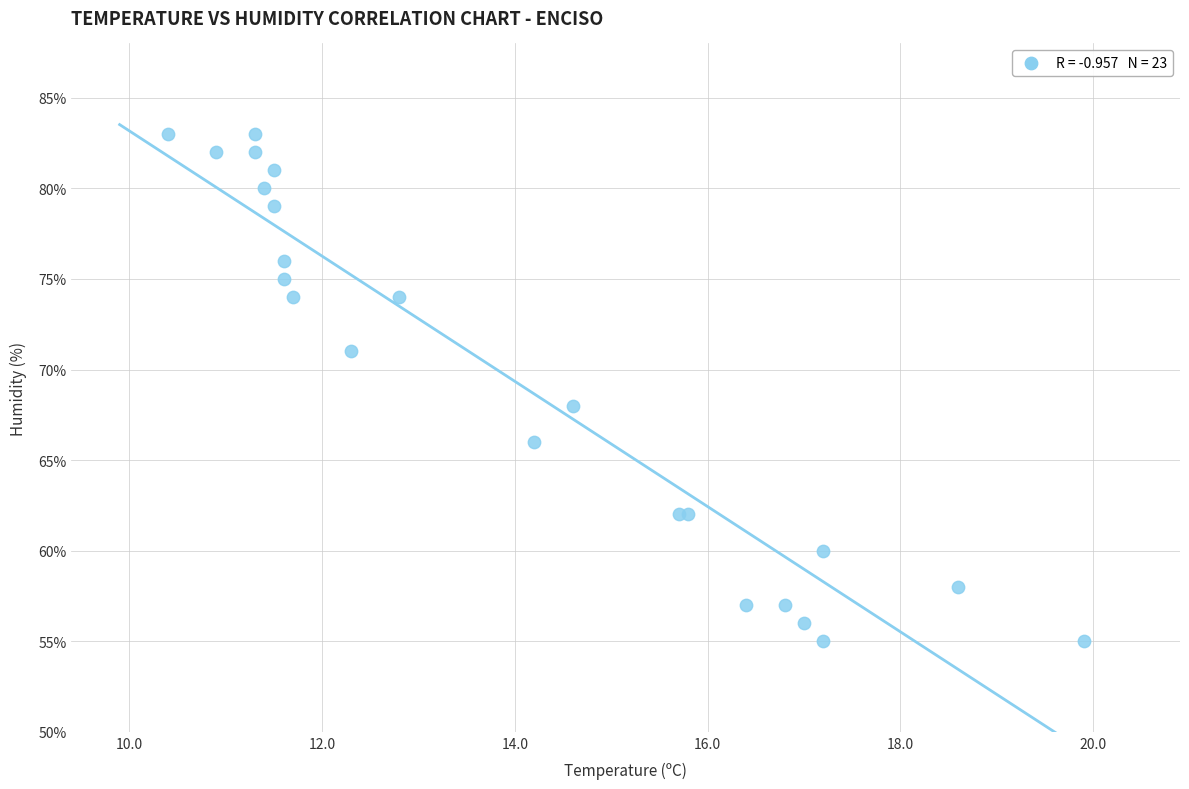

What Y value in the scatter plot is closest to 69?

68